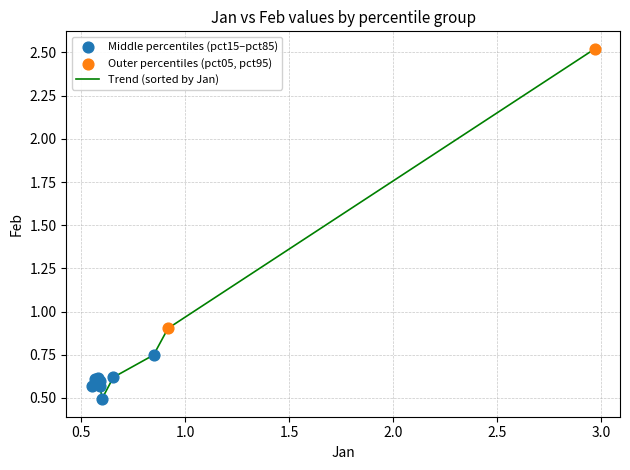

What is the maximum value shown in the chart?

2.5